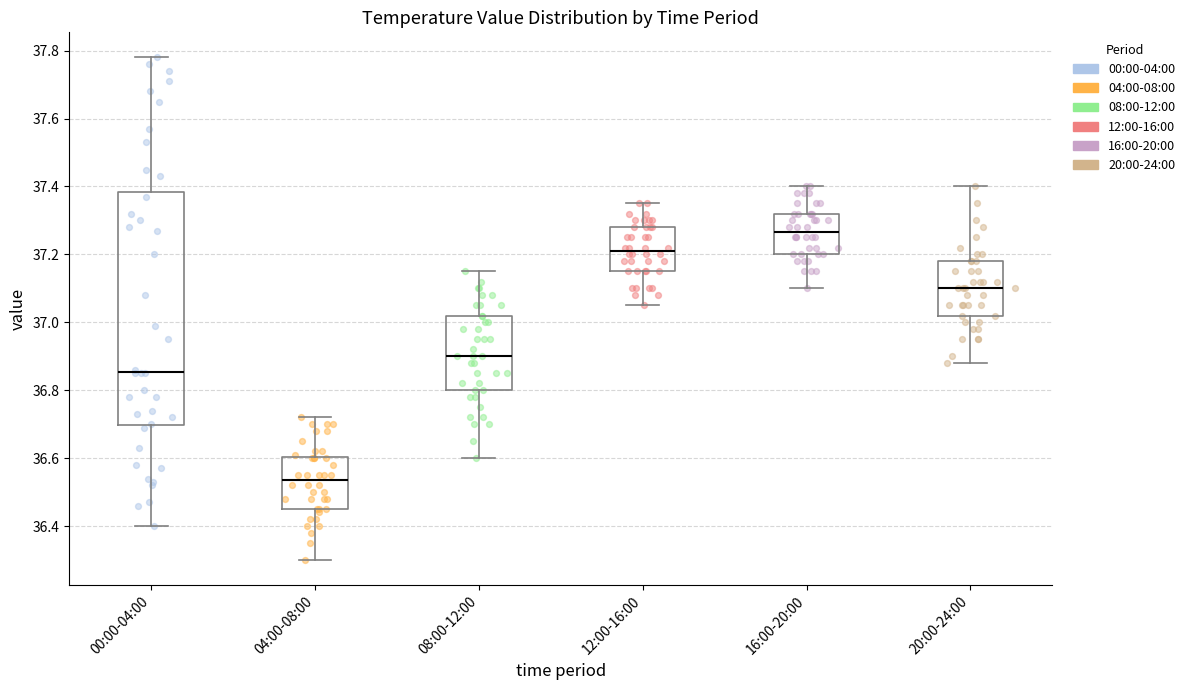

Which box is the tallest, from its lower edge to its upper edge?

00:00-04:00